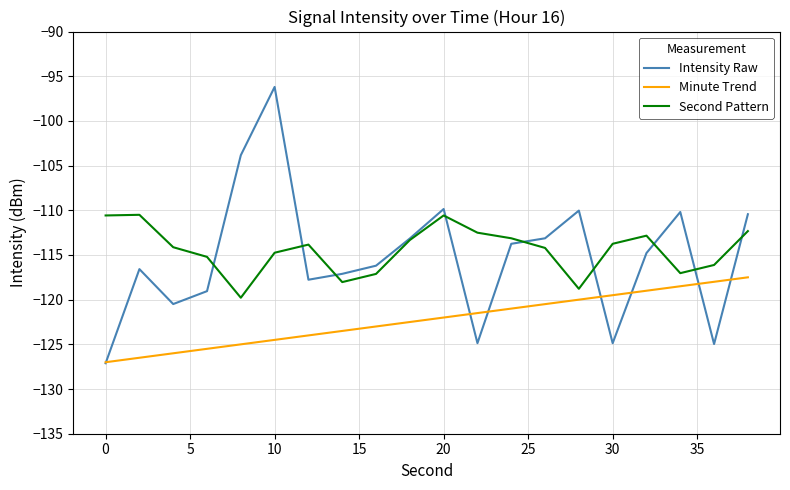

What is the minimum value for Second Pattern?

-119.8